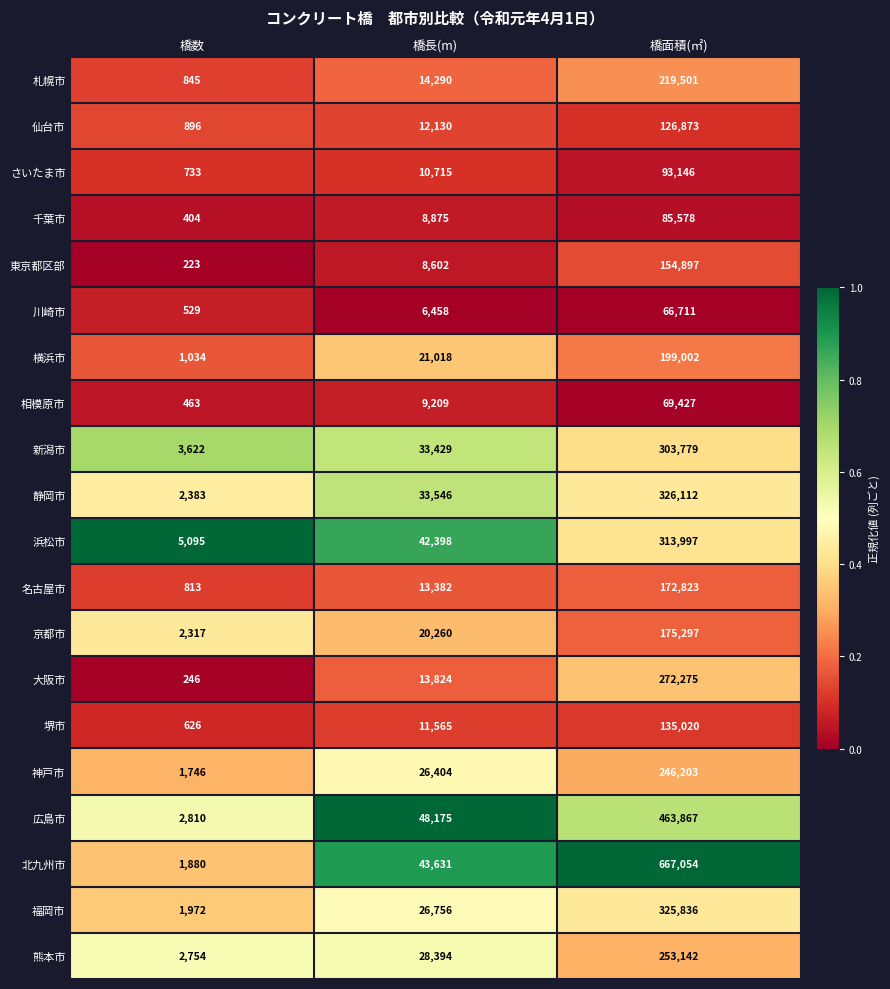

Which series has the largest range (max minus min)?

北九州市